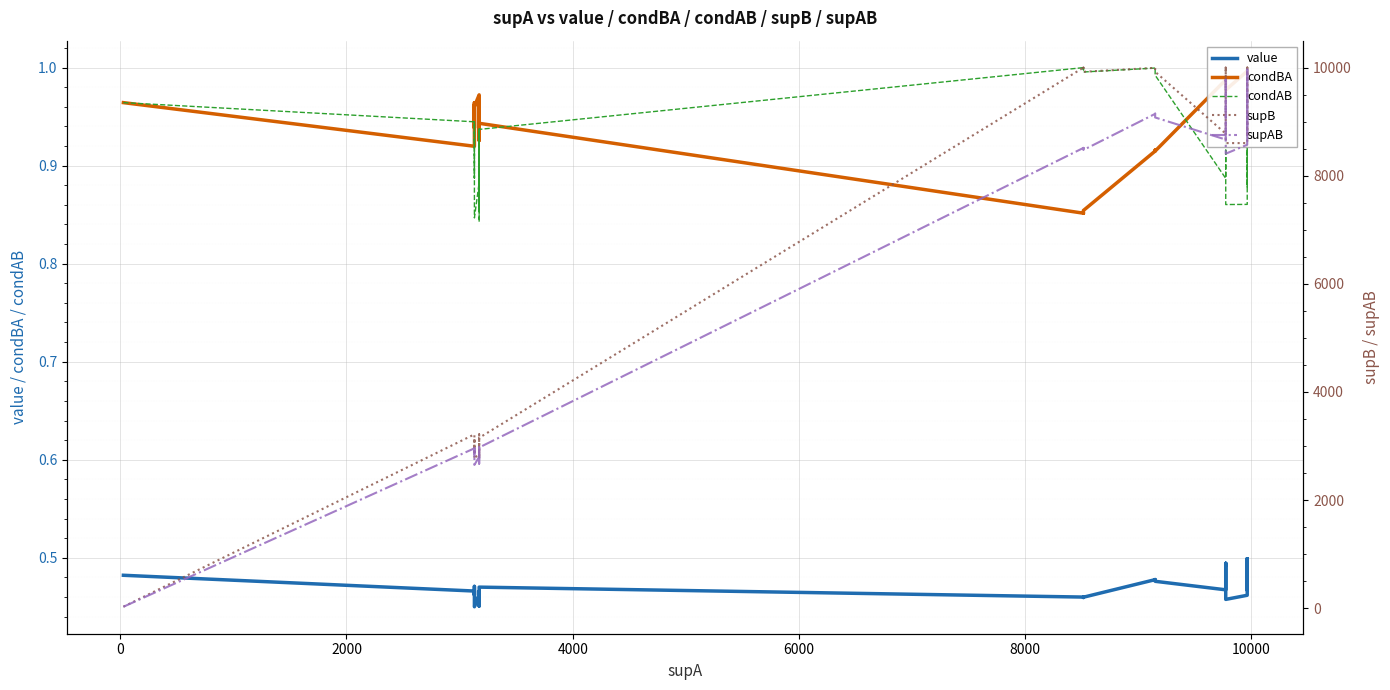

Reading left to right, list all the values displayed in this chart.

value: 0.5	0.5	0.5	0.5	0.5	0.5	0.5	0.5	0.5	0.5	0.5	0.5	0.5	0.5	0.5	0.5	0.5	0.5	0.5	0.5	0.5	0.5	0.5	0.5	0.5	0.5	0.5	0.5	0.5	0.5	0.5	0.5	0.5	0.5	0.5	0.5	0.5	0.5	0.5	0.5
condBA: 1.0	1.0	1.0	1.0	0.9	1.0	0.9	1.0	1.0	1.0	1.0	1.0	1.0	0.9	1.0	0.9	0.9	0.9	0.9	0.9	0.9	0.9	0.9	0.9	0.9	0.9	1.0	1.0	1.0	1.0	1.0	1.0	1.0	1.0	1.0	1.0	1.0	1.0	1.0	1.0
condAB: 1.0	1.0	1.0	1.0	0.9	0.9	0.9	0.9	0.9	0.8	0.9	0.9	0.9	0.9	0.8	0.9	1.0	1.0	1.0	1.0	1.0	1.0	1.0	1.0	1.0	1.0	0.9	1.0	1.0	1.0	1.0	1.0	0.9	0.9	1.0	0.9	1.0	1.0	1.0	1.0
supB: 28.0	28.0	28.0	28.0	3216.0	2881.0	3152.0	2856.0	2796.0	2760.0	2881.0	2796.0	2856.0	3216.0	2760.0	3152.0	10000.0	9976.0	9996.0	10000.0	9923.0	9996.0	10000.0	10000.0	9976.0	9923.0	8778.0	10000.0	9996.0	9923.0	10000.0	9976.0	8604.0	8604.0	9996.0	8778.0	10000.0	10000.0	9976.0	9923.0
supAB: 27.0	27.0	27.0	27.0	2958.0	2778.0	2958.0	2748.0	2687.0	2651.0	2801.0	2710.0	2771.0	2977.0	2674.0	2973.0	8515.0	8496.0	8512.0	8515.0	8477.0	9145.0	9149.0	9149.0	9137.0	9078.0	8669.0	9773.0	9770.0	9699.0	9773.0	9752.0	8408.0	8573.0	9959.0	8751.0	9963.0	9963.0	9939.0	9886.0